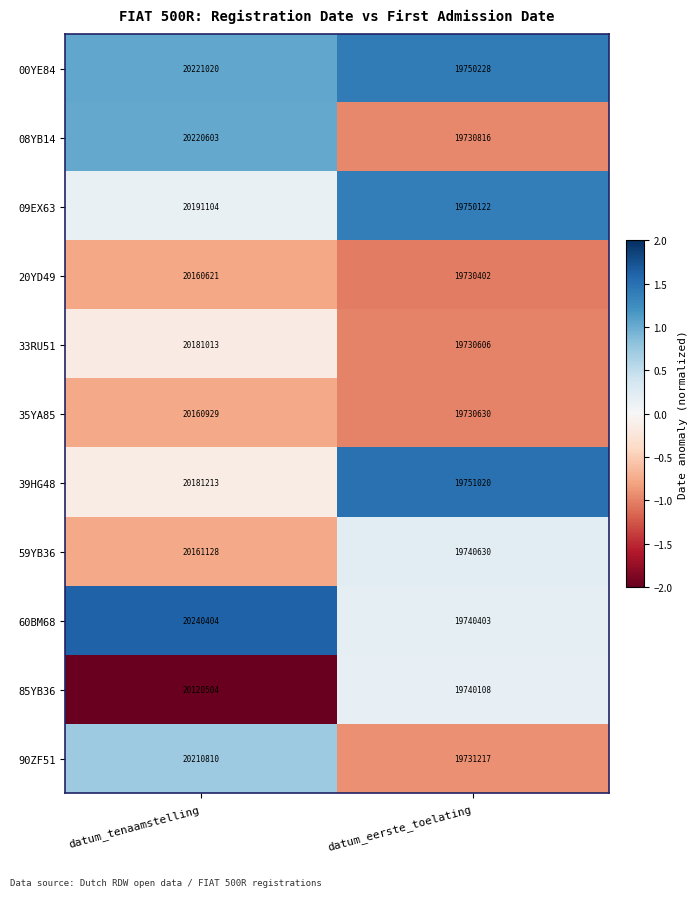

True or false: 08YB14 has a value of 32990322 at datum_tenaamstelling.

False